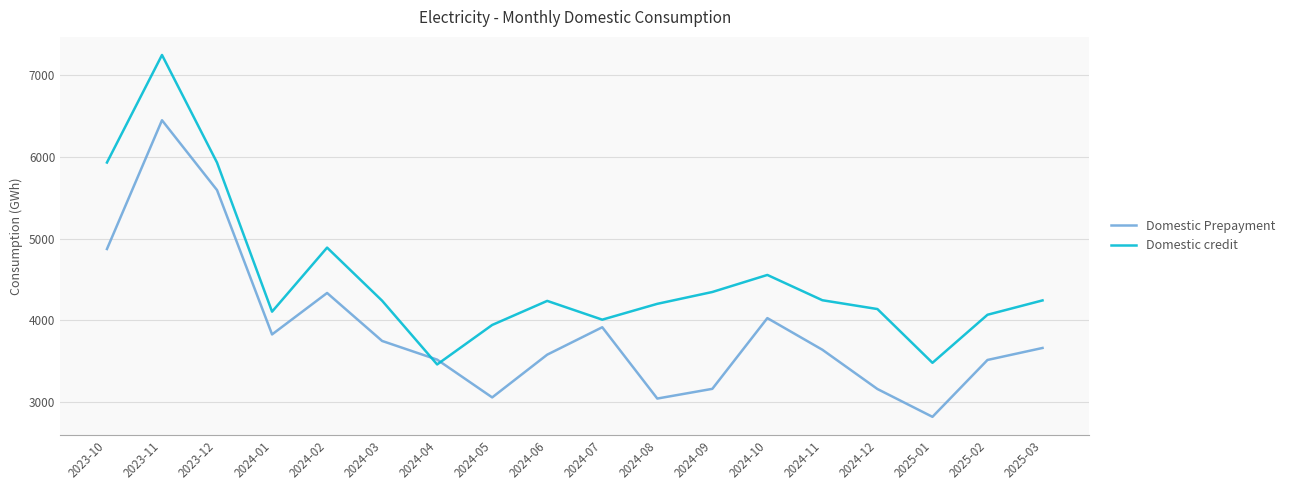

True or false: Domestic Prepayment has a value of 5972 at 2024-07.

False